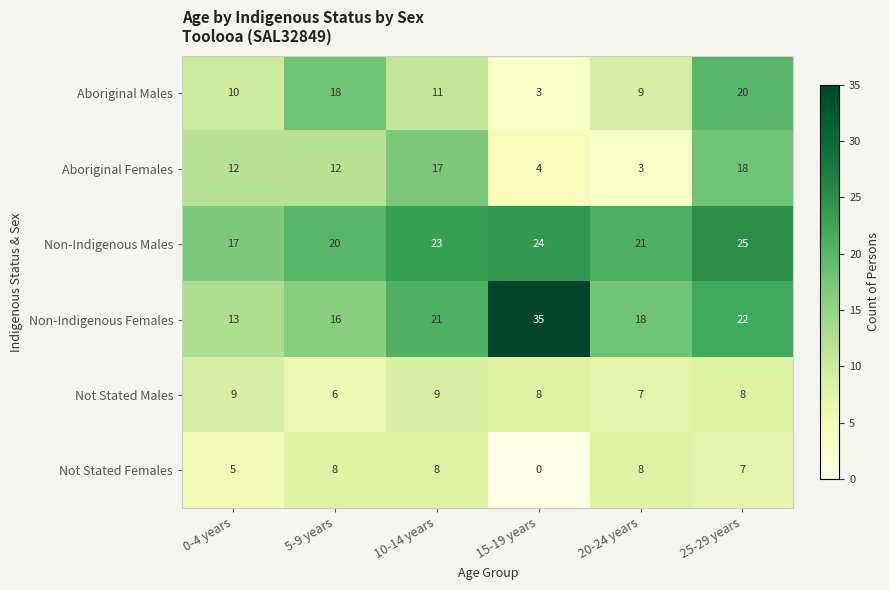

The Aboriginal Males series shows 6 at 5-9 years. True or false?

False